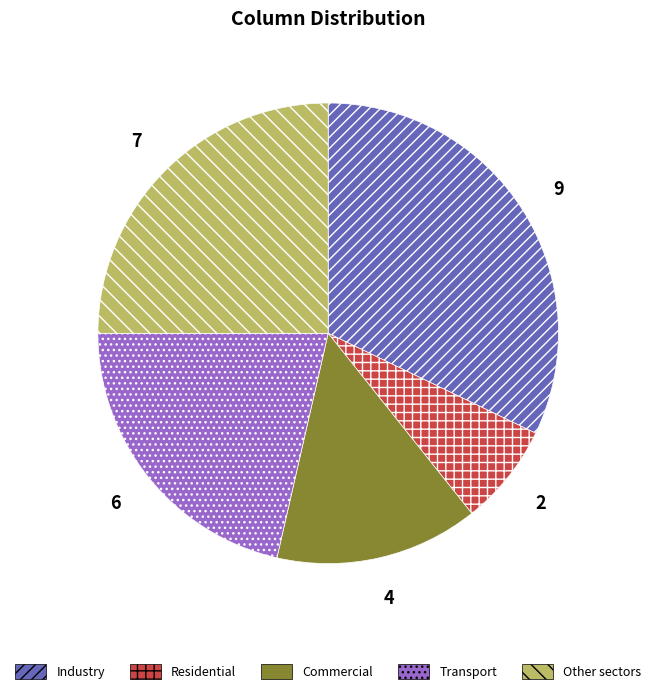

Is there any slice that represents more than half of the pie?

No